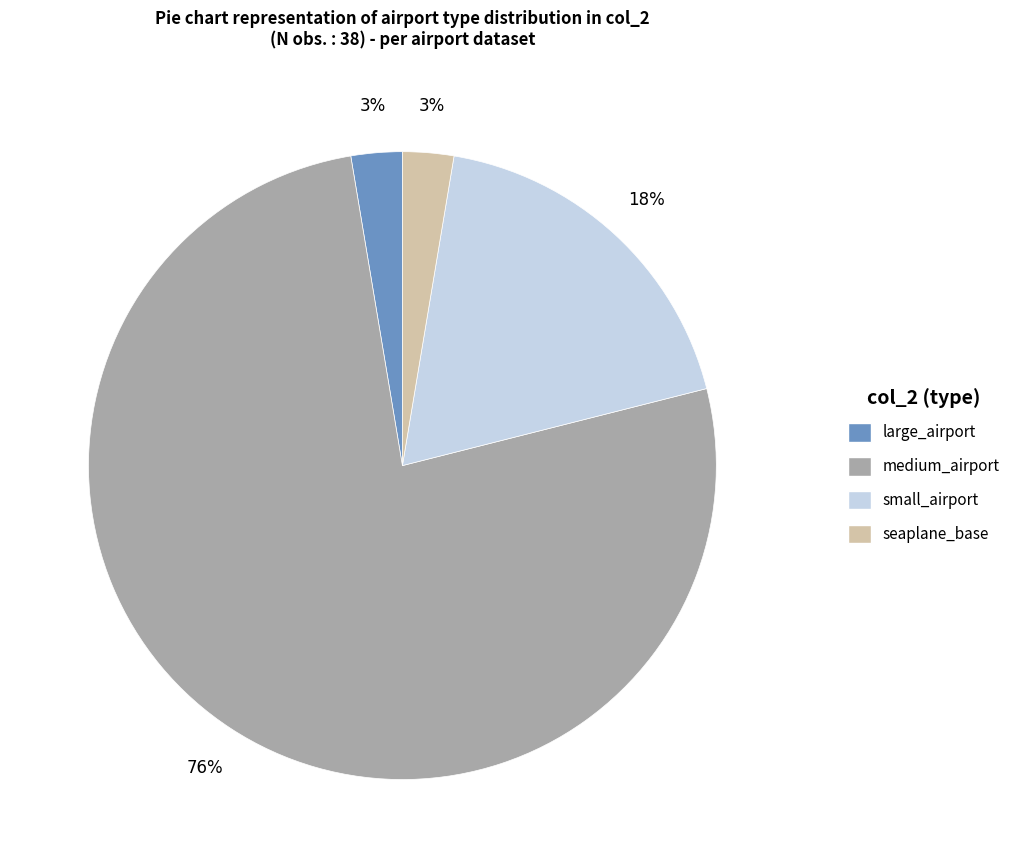

Combined, do large_airport and seaplane_base account for over 50%?

No